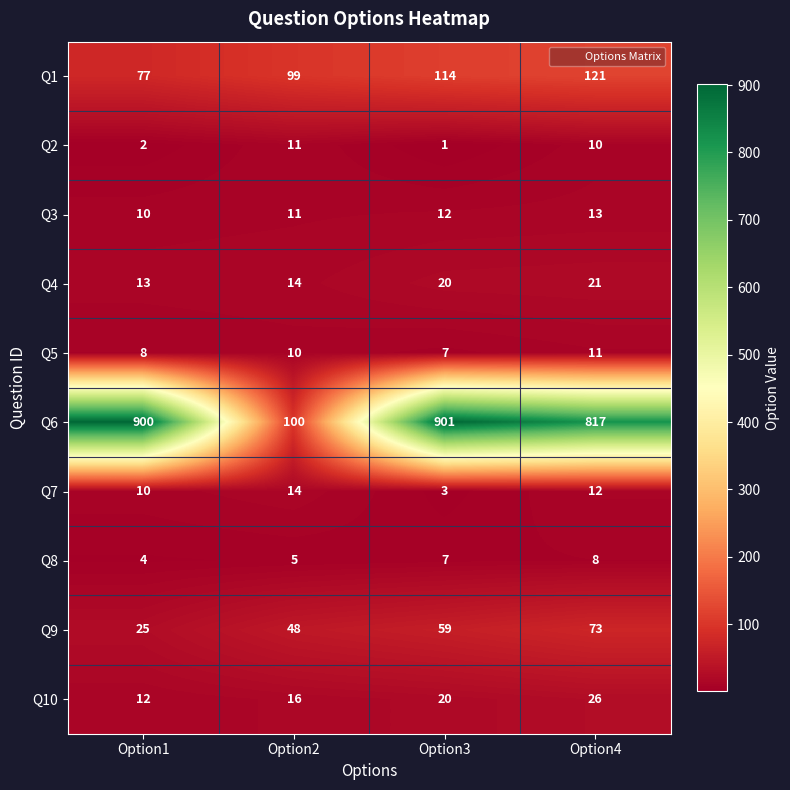

What is the spread (max minus min) of values at Option2?

95